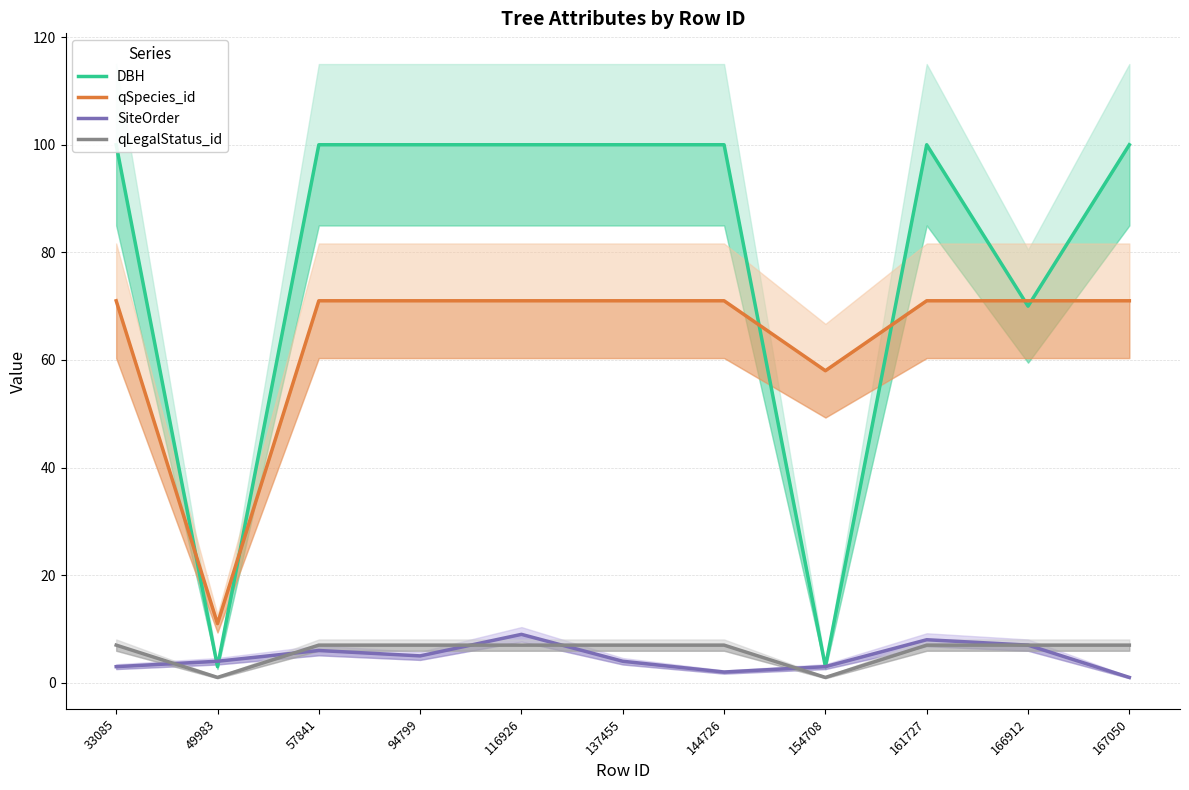

What is the value of the qLegalStatus_id point at the 7th from the left?

7